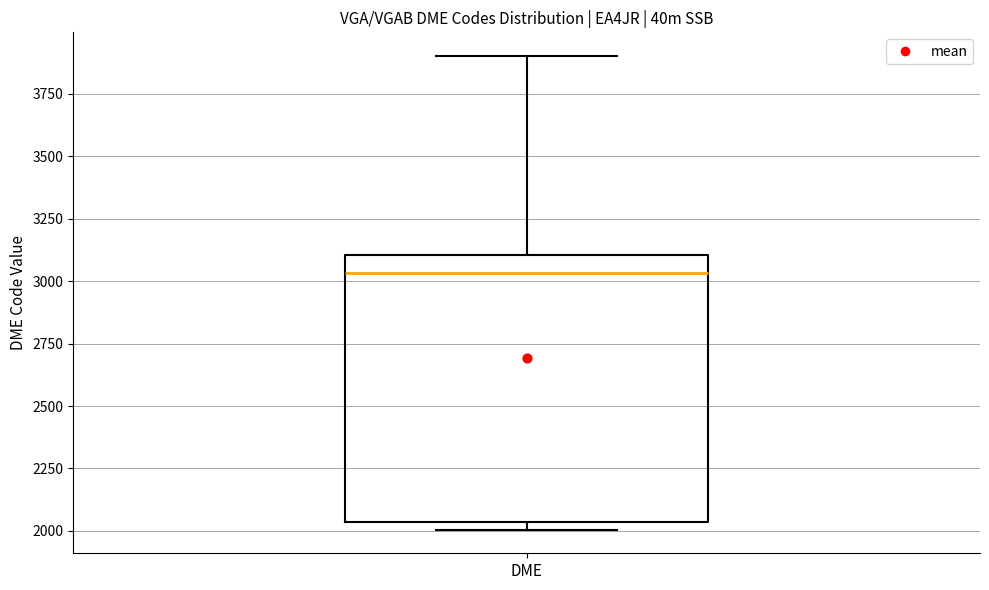

Transcribe this box plot: give where the median line is, the range the box spans, and where the two whiskers end, as read against the y-axis. The values are not printed on the chart, so give them approximately, as read against the axis.

median 3050, box 2050 to 3100, whiskers 2000 to 3900